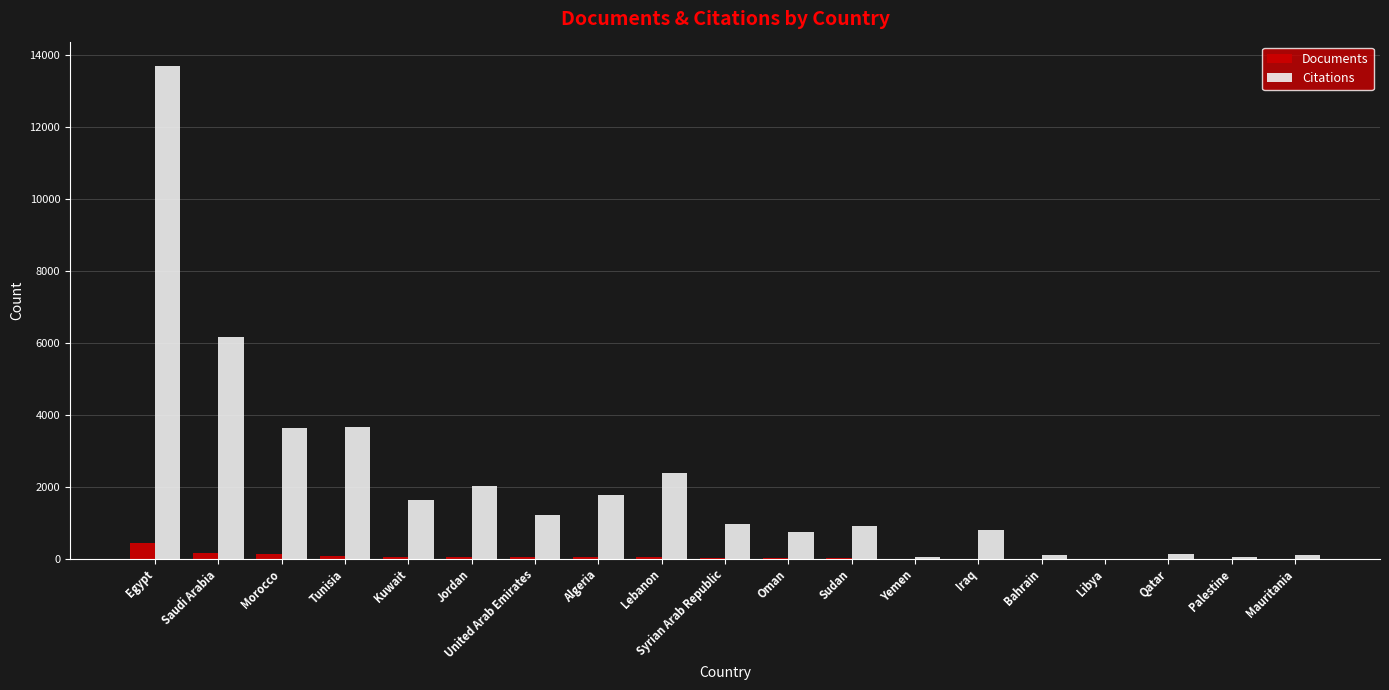

At which label is Citations closest to 6844?

Saudi Arabia